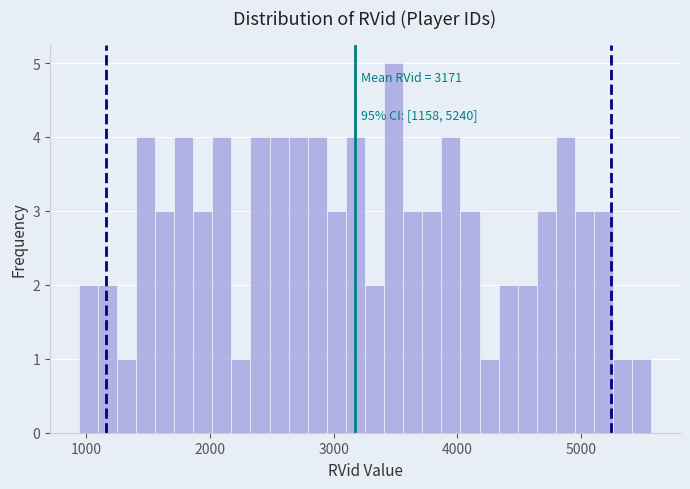

Read against the x-axis, roughly where is the centre of the tallest bar?

3500